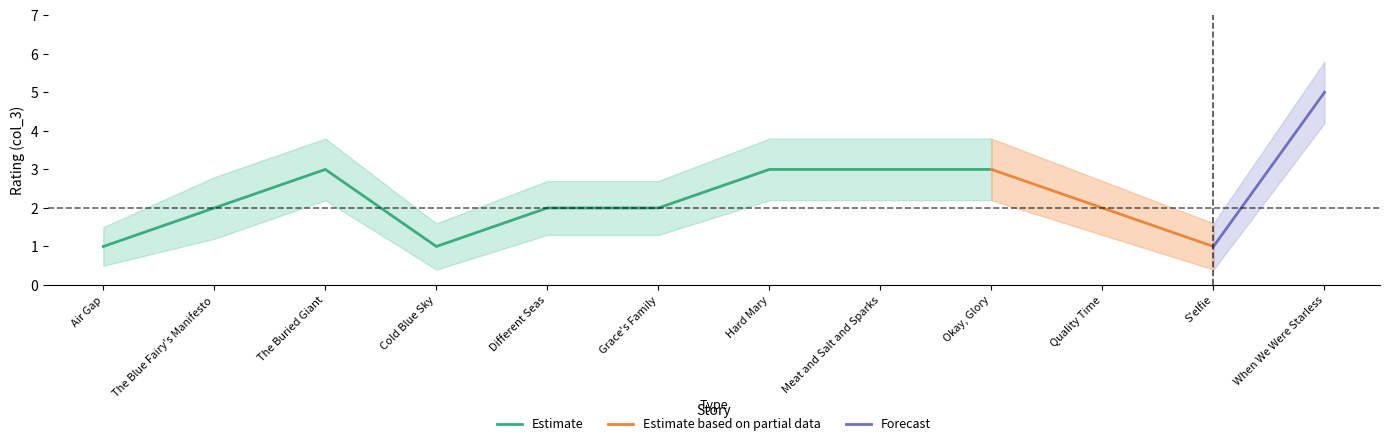

At which category is the sum across all series the highest?

When We Were Starless